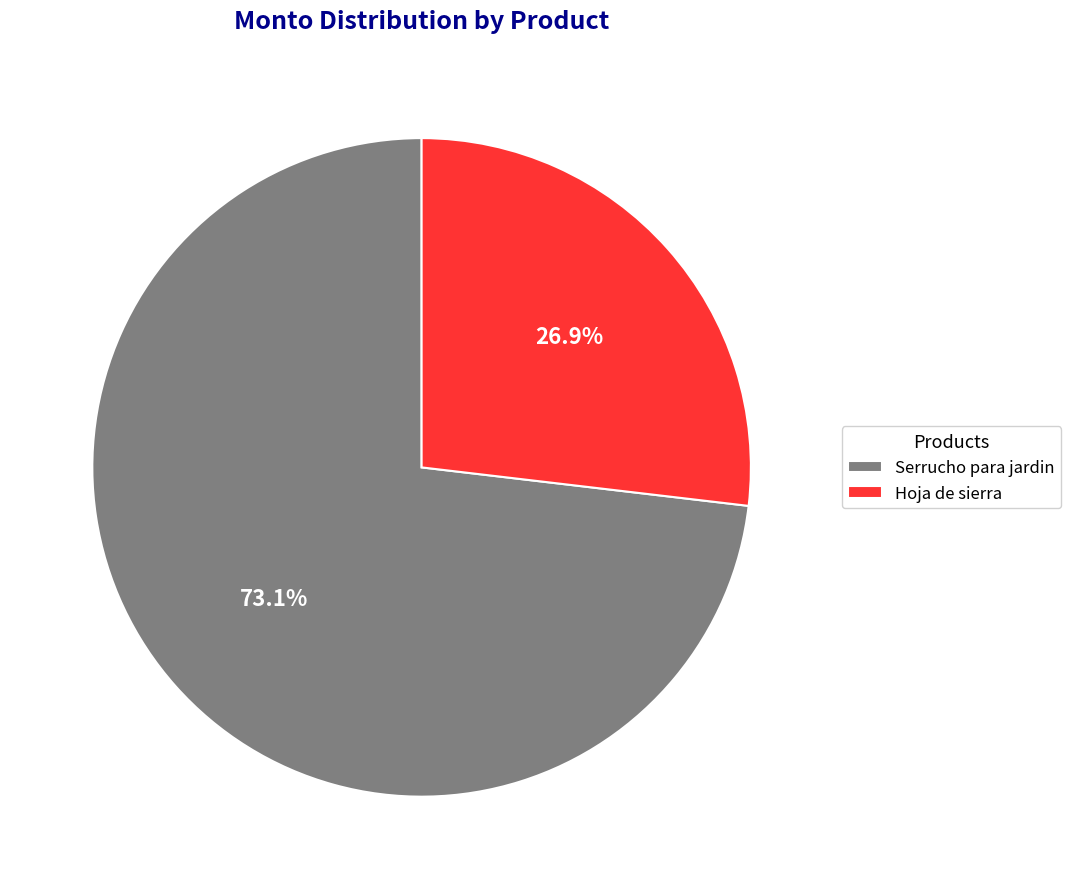

What is the smallest slice in the pie chart?

Hoja de sierra